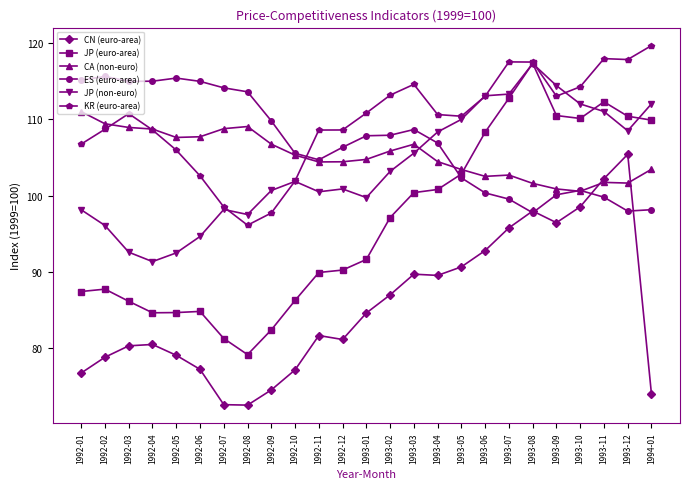

What is the minimum value shown in the chart?

72.5